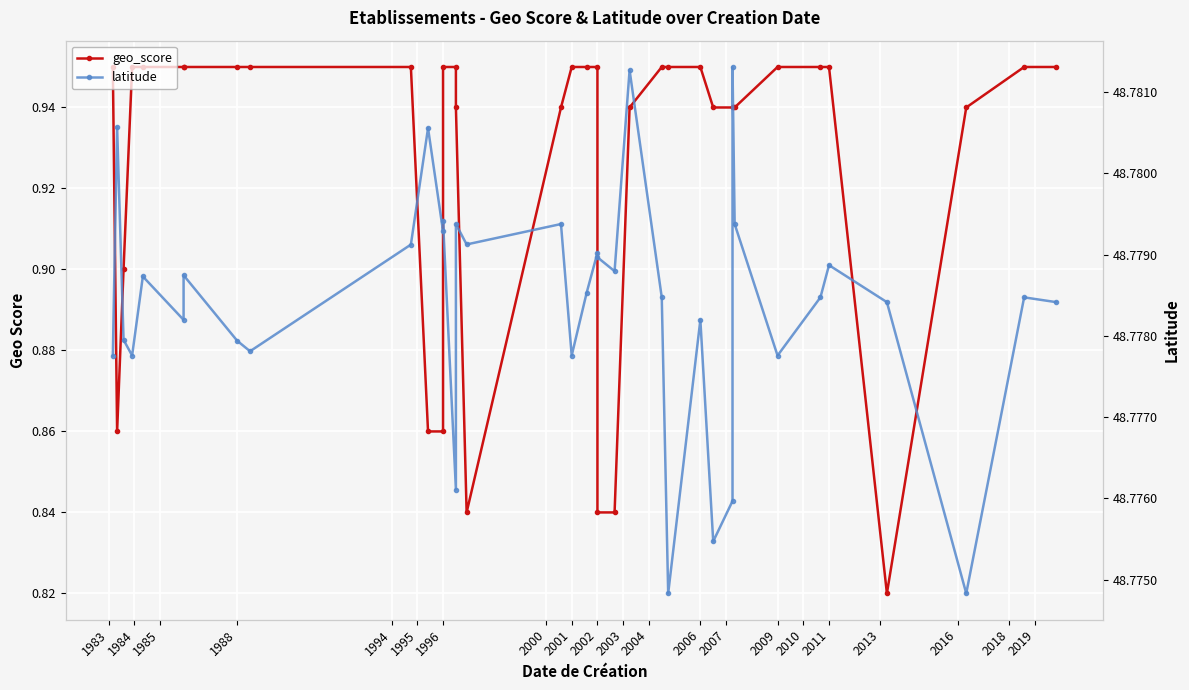

Does the chart display data point markers on the line(s)?

Yes